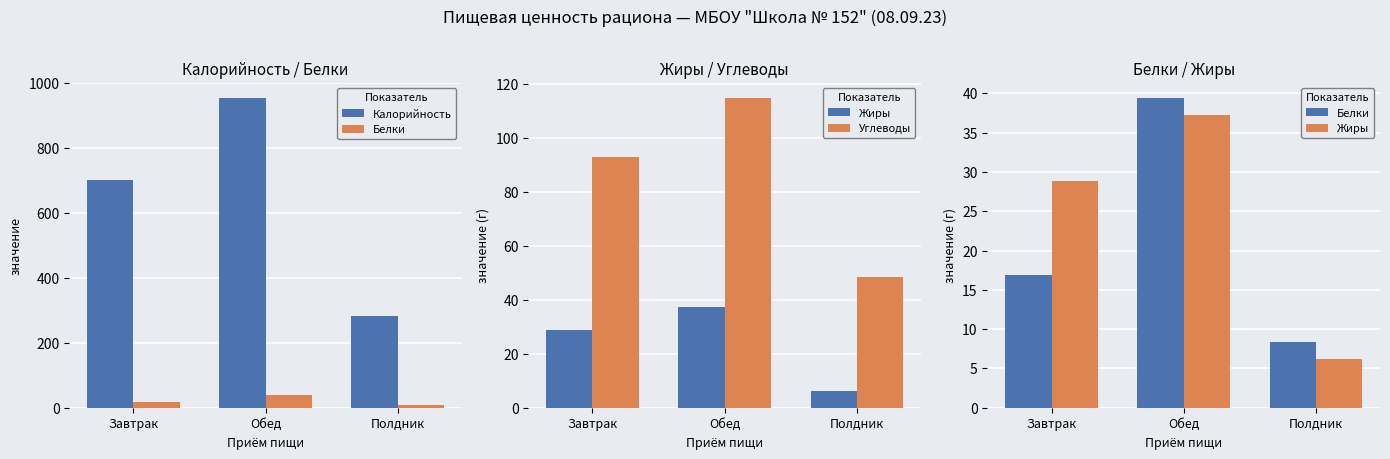

What is the sum of the Калорийность values at Полдник and Обед?

1235.4